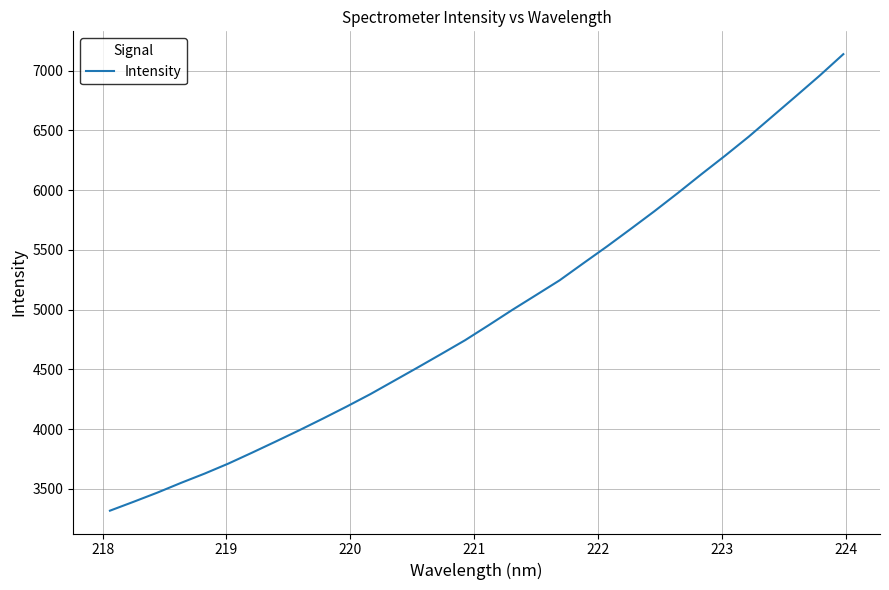

What is the minimum value shown in the chart?

3316.6